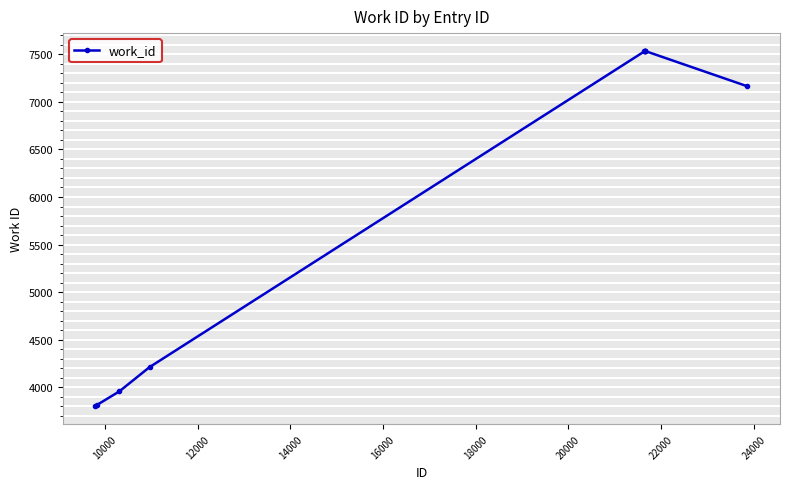

What is the difference between the maximum and minimum values?

3735